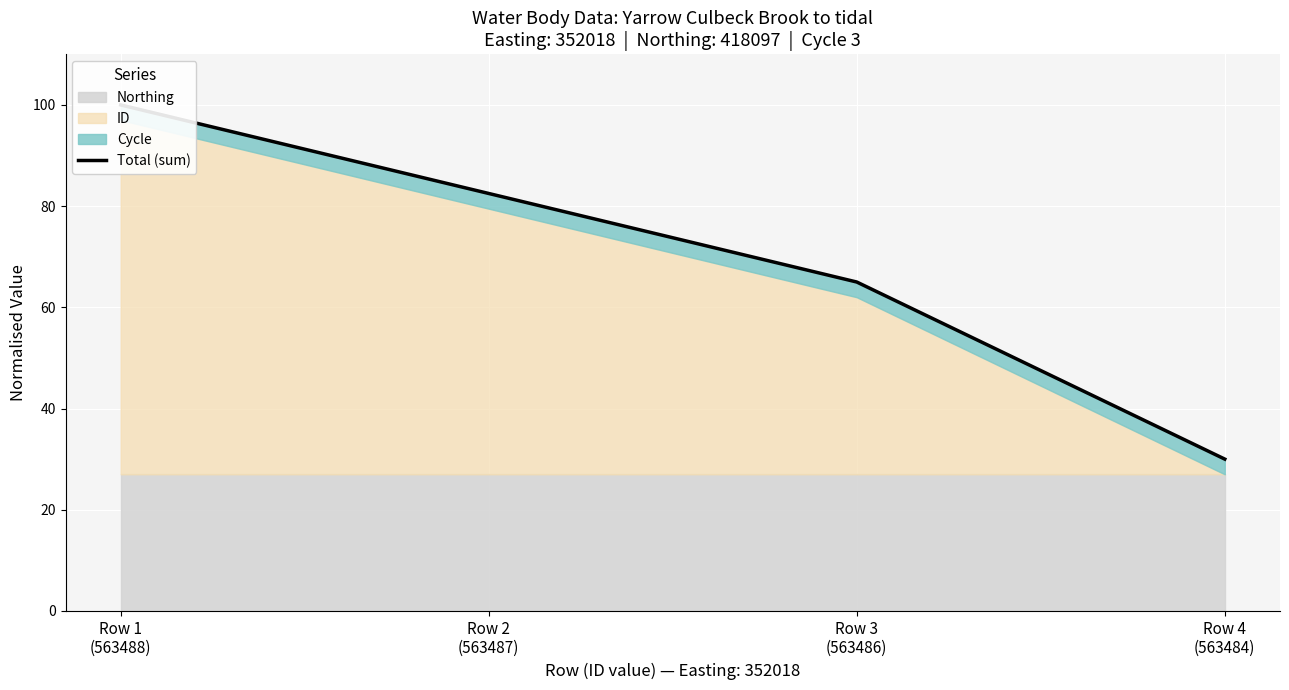

What is the greatest value displayed?

100.0